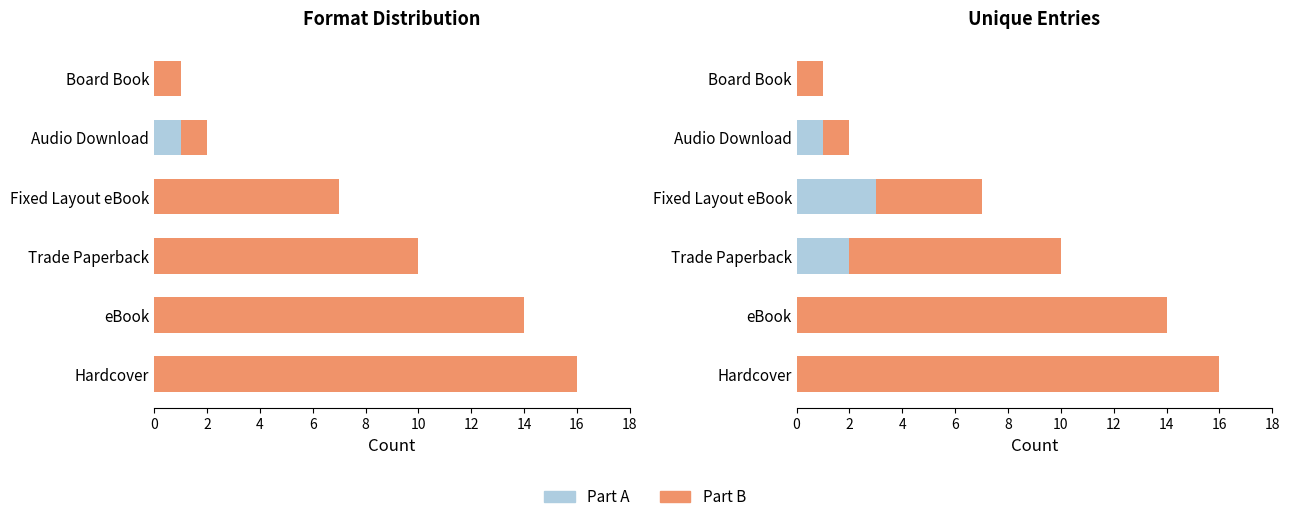

What is the spread (max minus min) of values at Fixed Layout eBook?

1